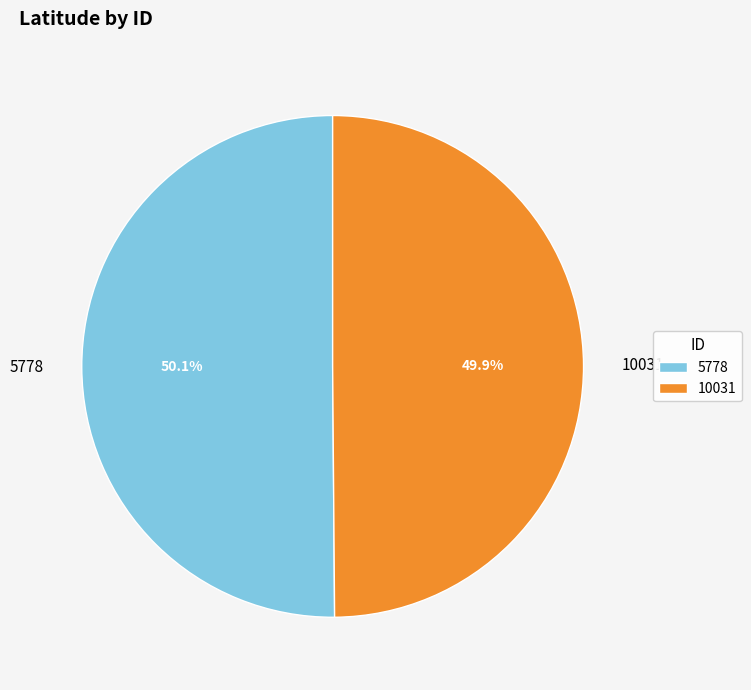

Is there a majority slice in this chart?

Yes